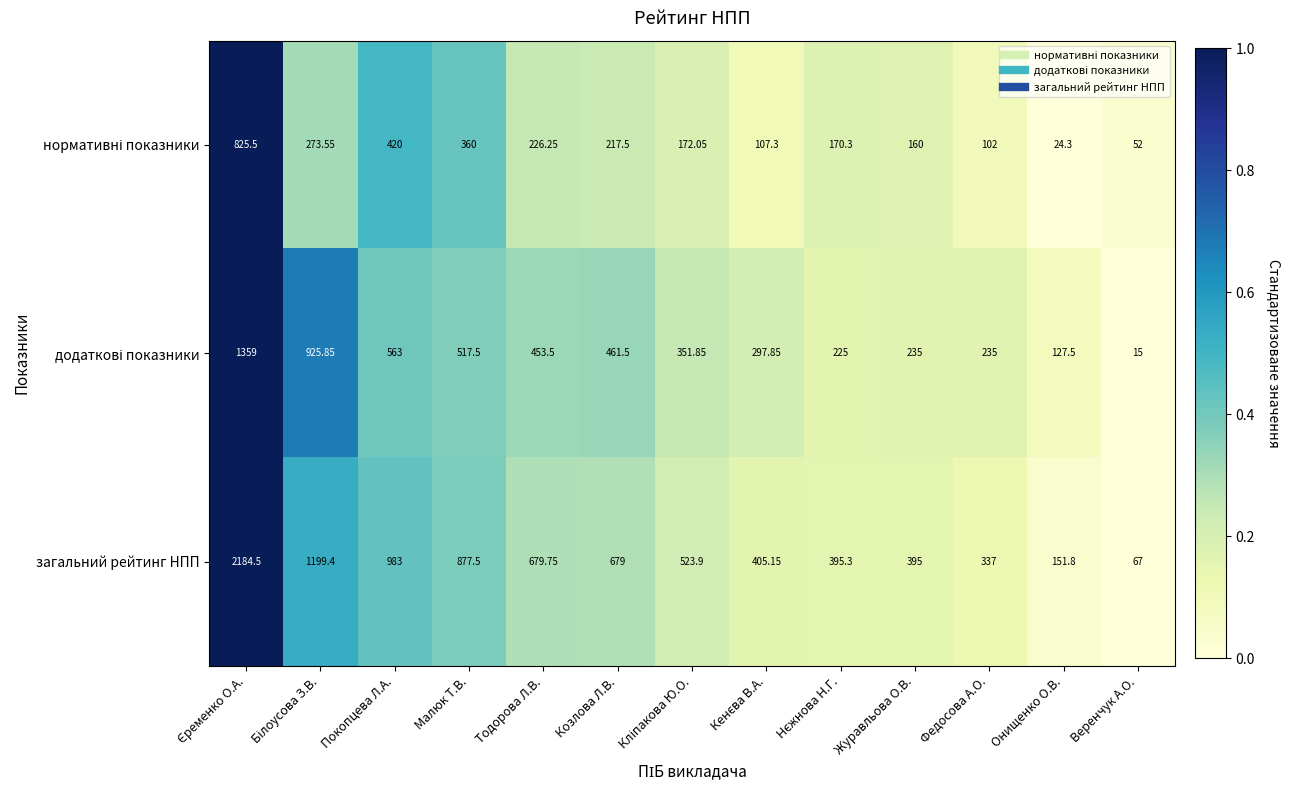

Which series has the largest total across all categories?

загальний рейтинг НПП